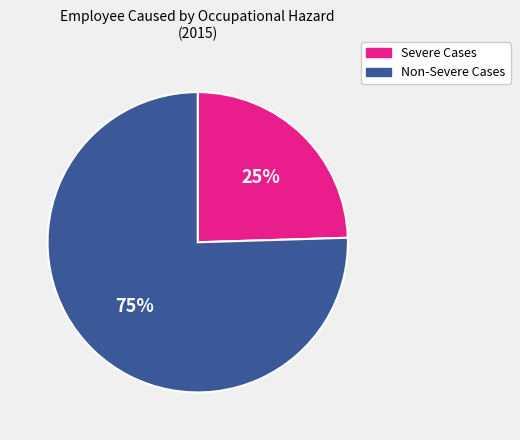

Which has a higher value, Non-Severe Cases or Severe Cases?

Non-Severe Cases